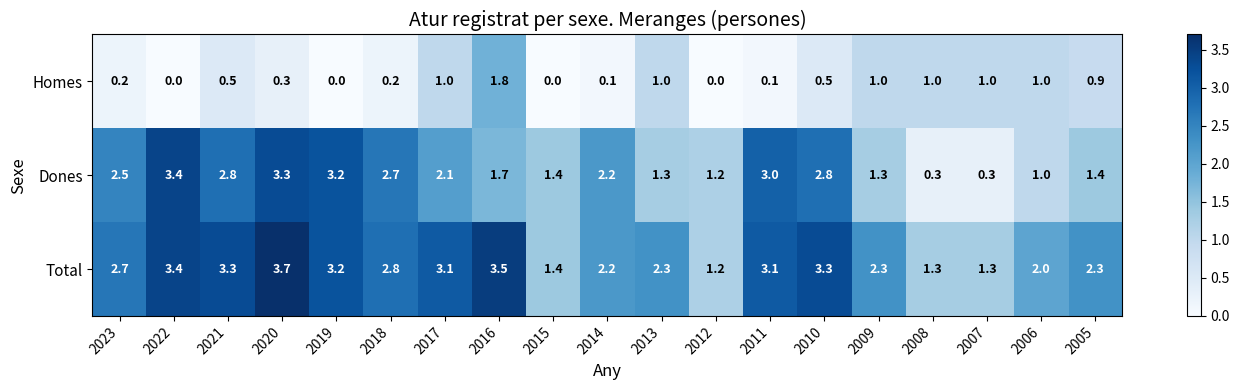

What is the difference between the Total values at 2006 and 2023?

0.7